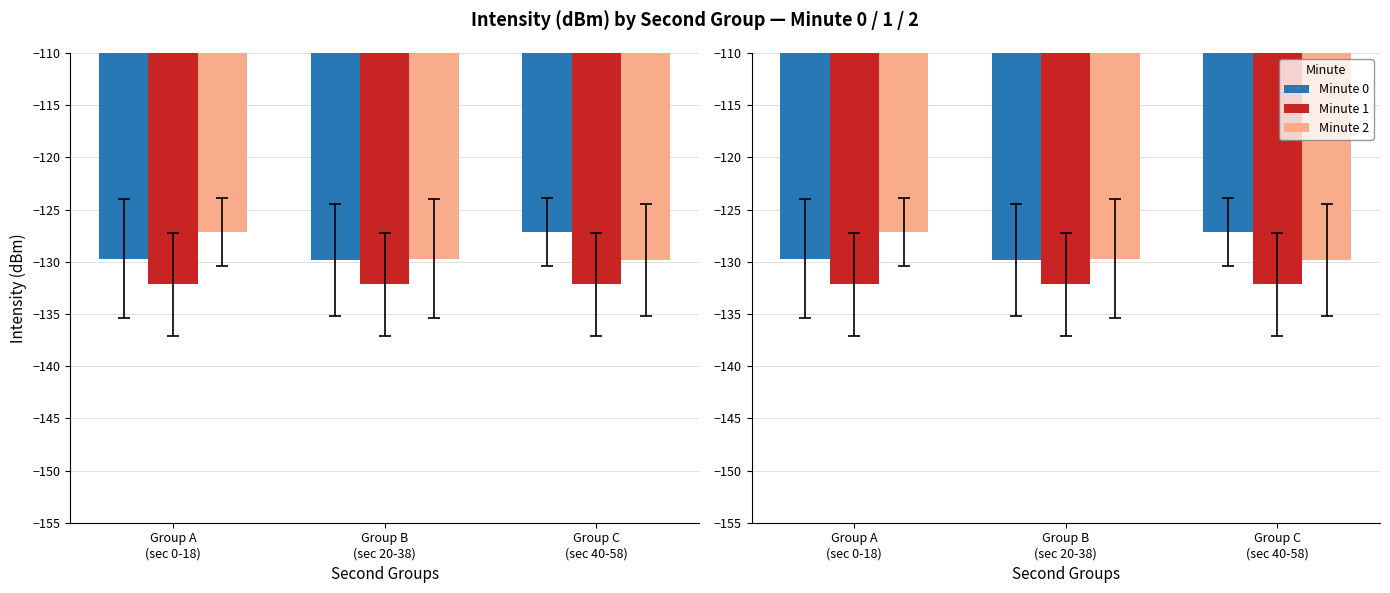

What is the label of the 3rd bar from the right?

Group A
(sec 0-18)